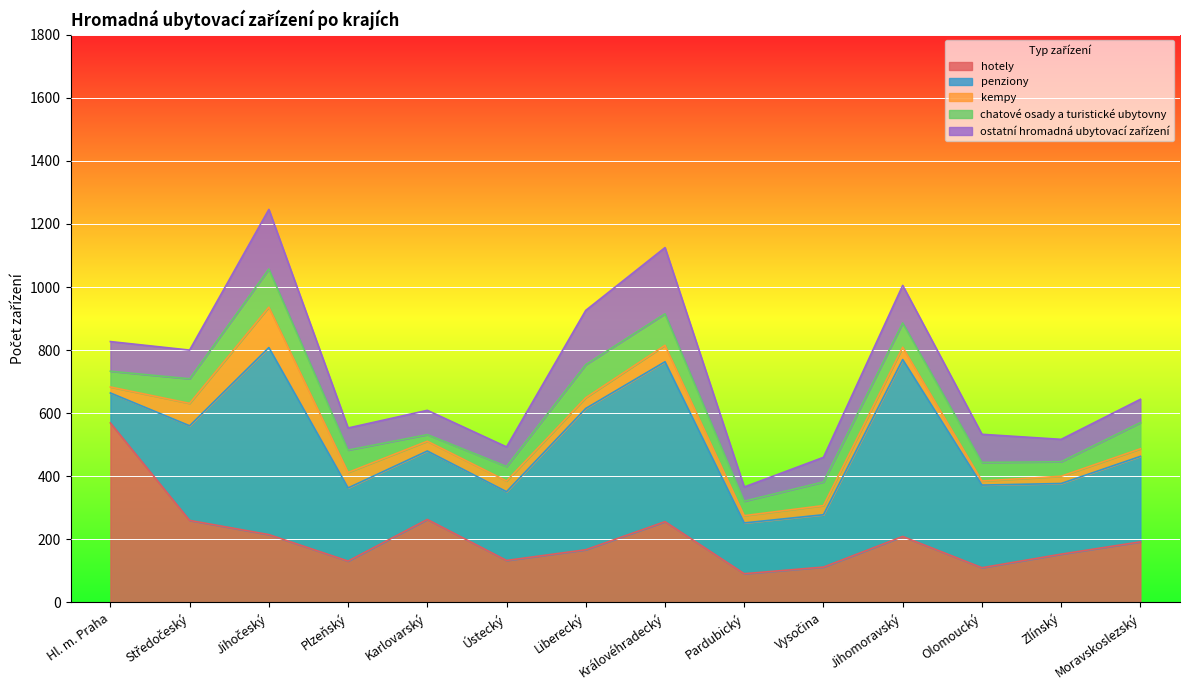

In hotely, how many points are lower than both neighbors (excluding endpoints)?

4